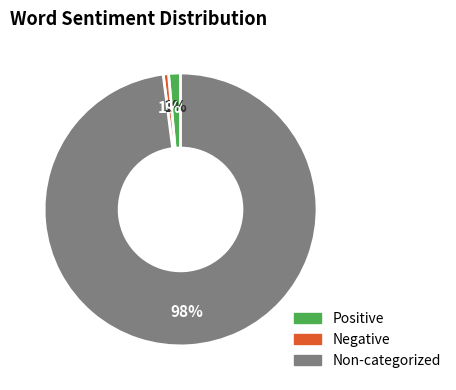

To the nearest percent, what is the difference between the largest and smallest slice percentages?

97%